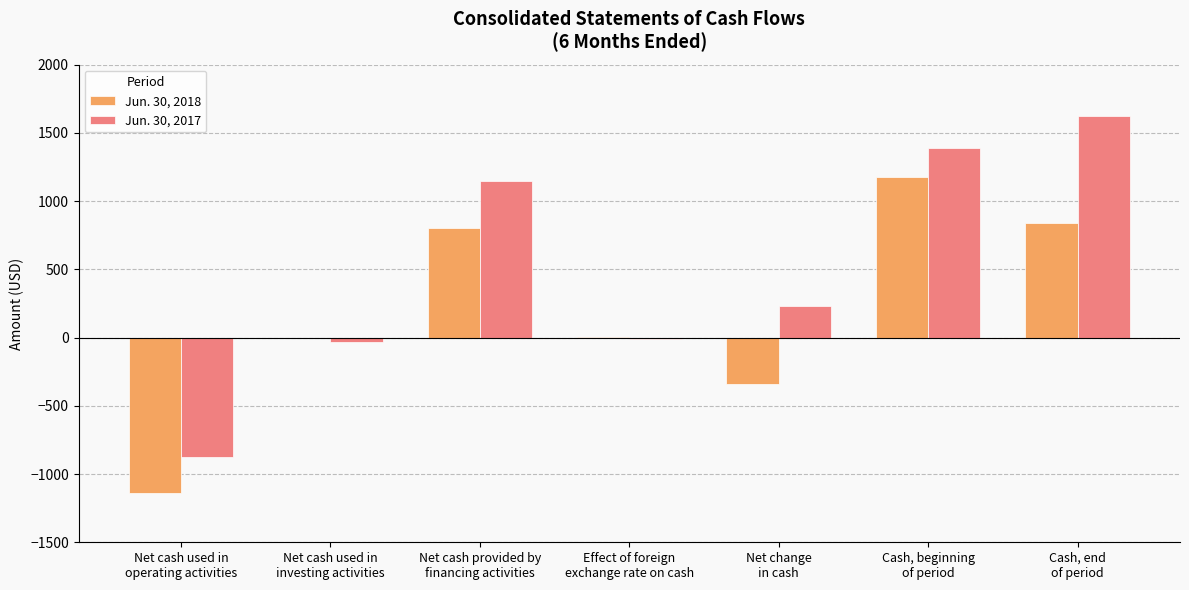

True or false: Jun. 30, 2018 has a value of -1472 at Net cash used in
investing activities.

False